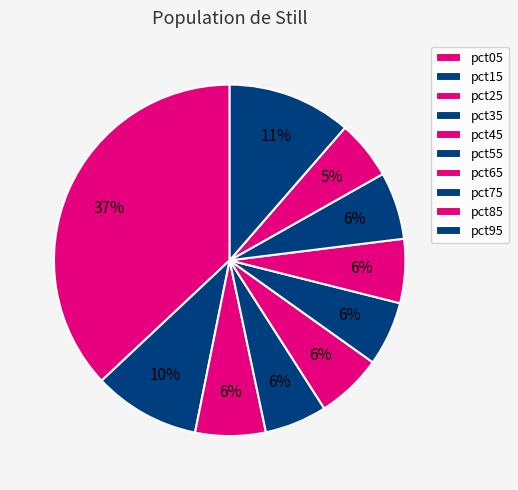

Is it true that pct65 is 1% of the pie?

False